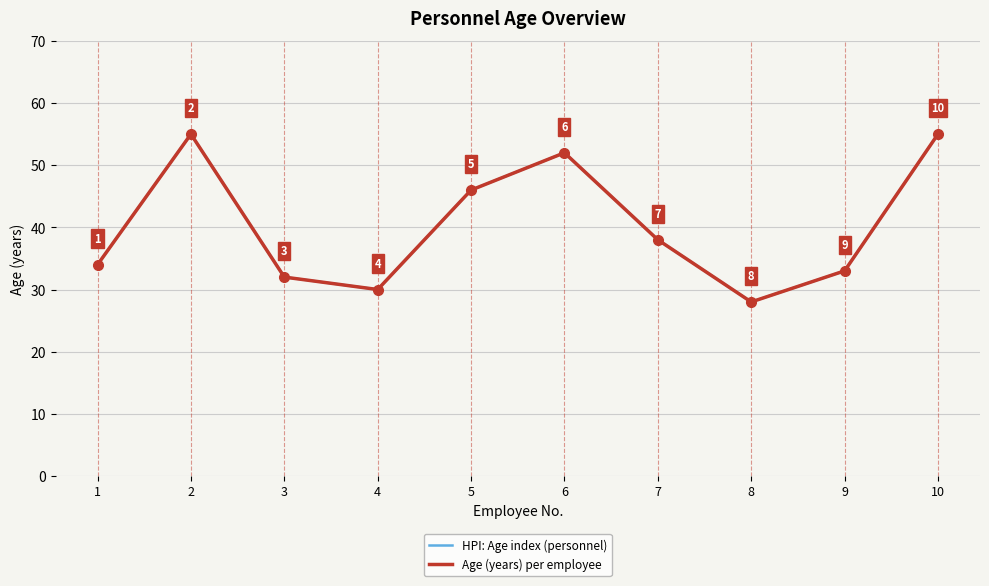

The Age (years) per employee series shows 23 at 1. True or false?

False